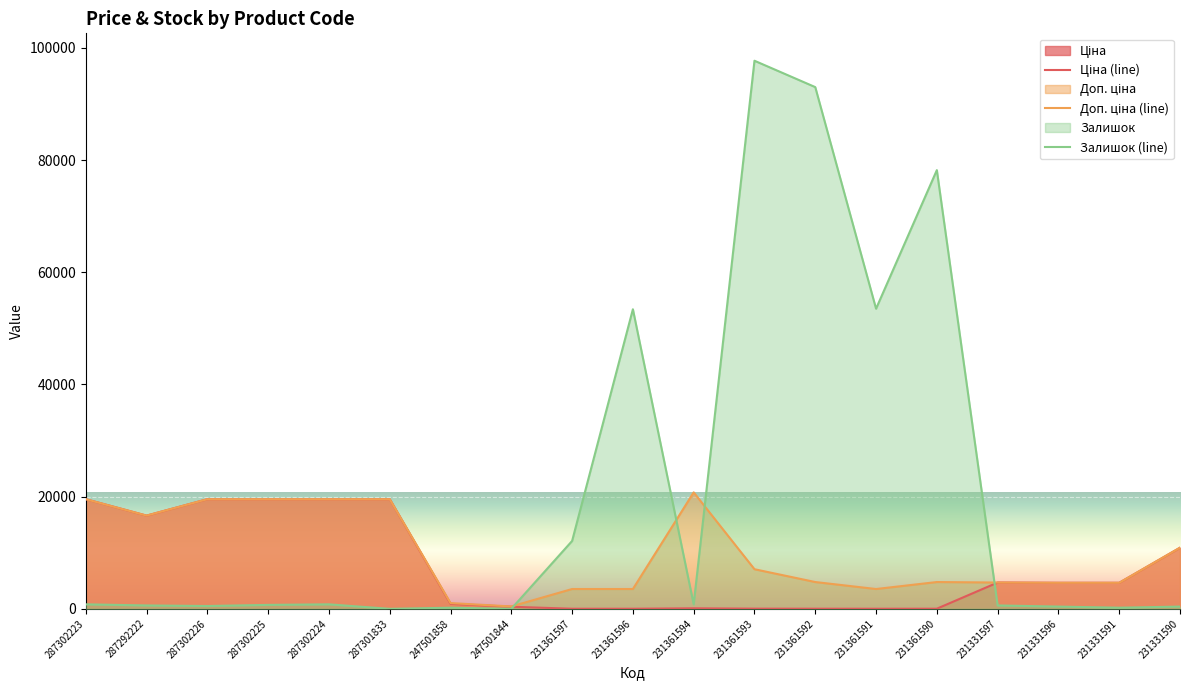

What is the value of the Ціна (line) point at the 1st from the left?

19542.7